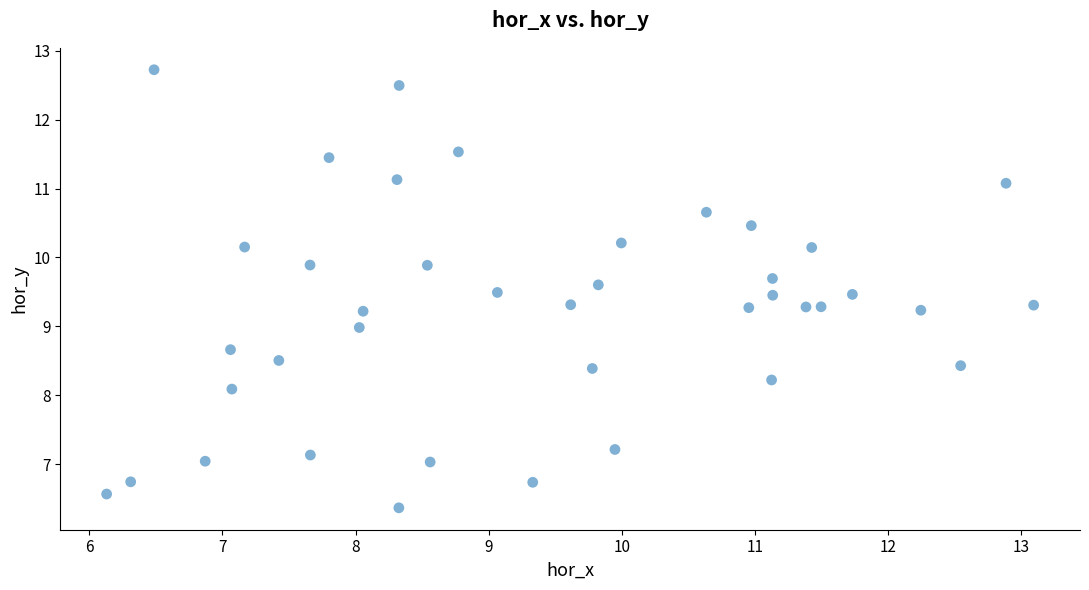

What is the range of X values (max minus min)?

7.0